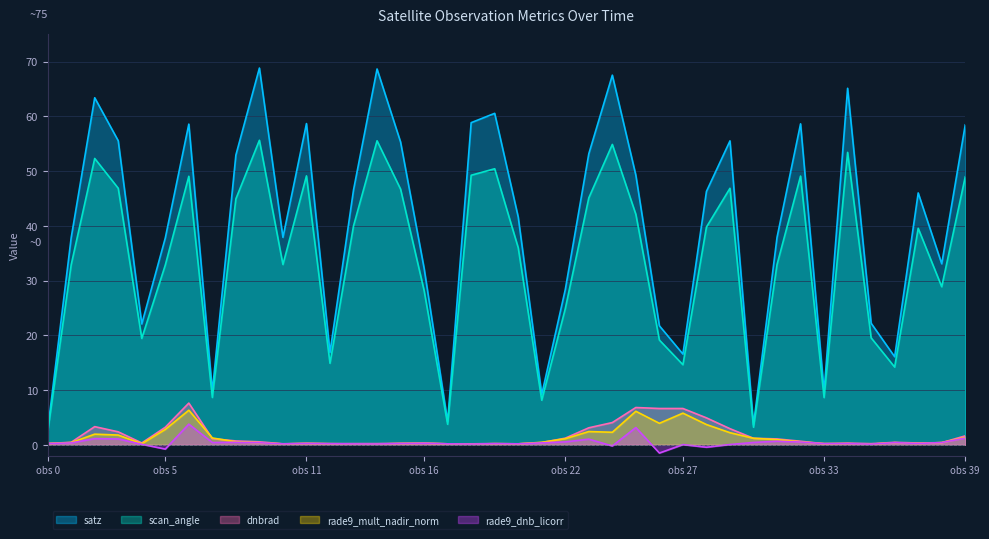

What is the total value across all series at 37?

86.4